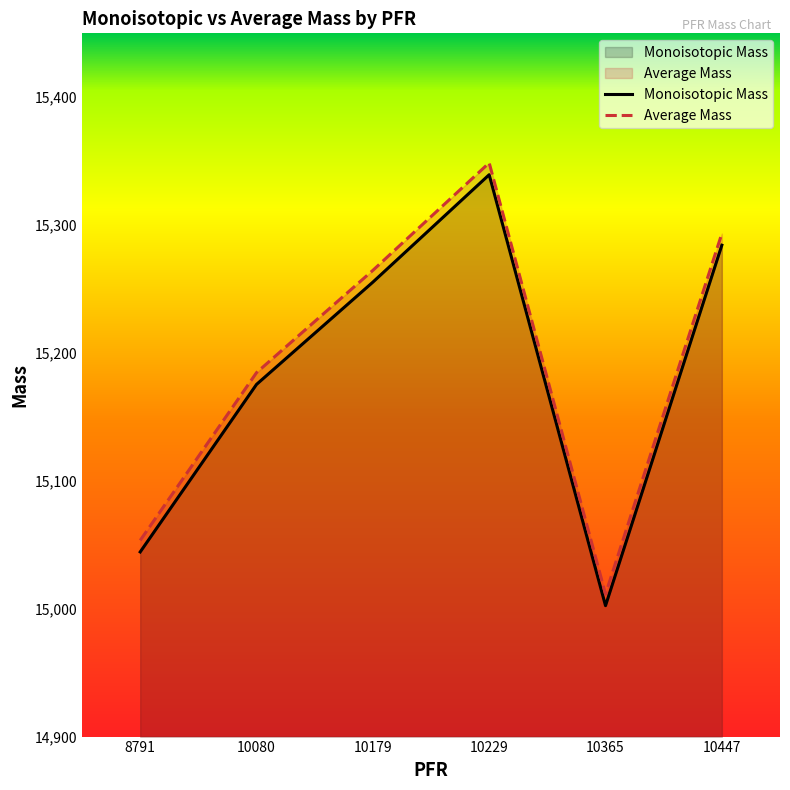

Which category has the highest value in the Monoisotopic Mass series?

10229